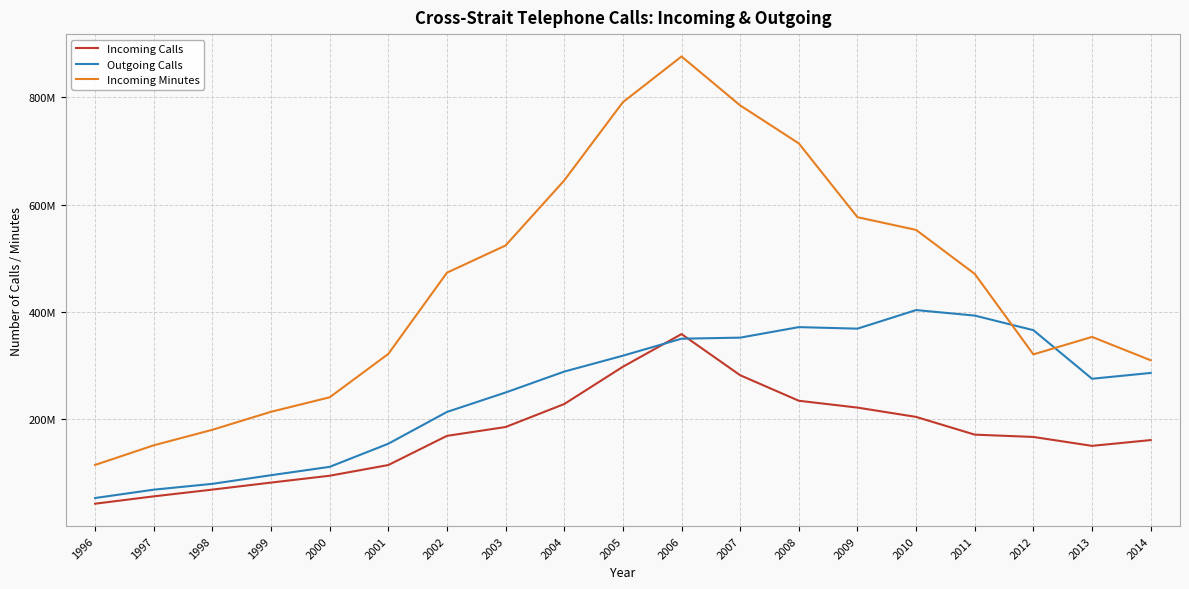

Rank the series by their maximum value, from lowest to highest.

Incoming Calls, Outgoing Calls, Incoming Minutes